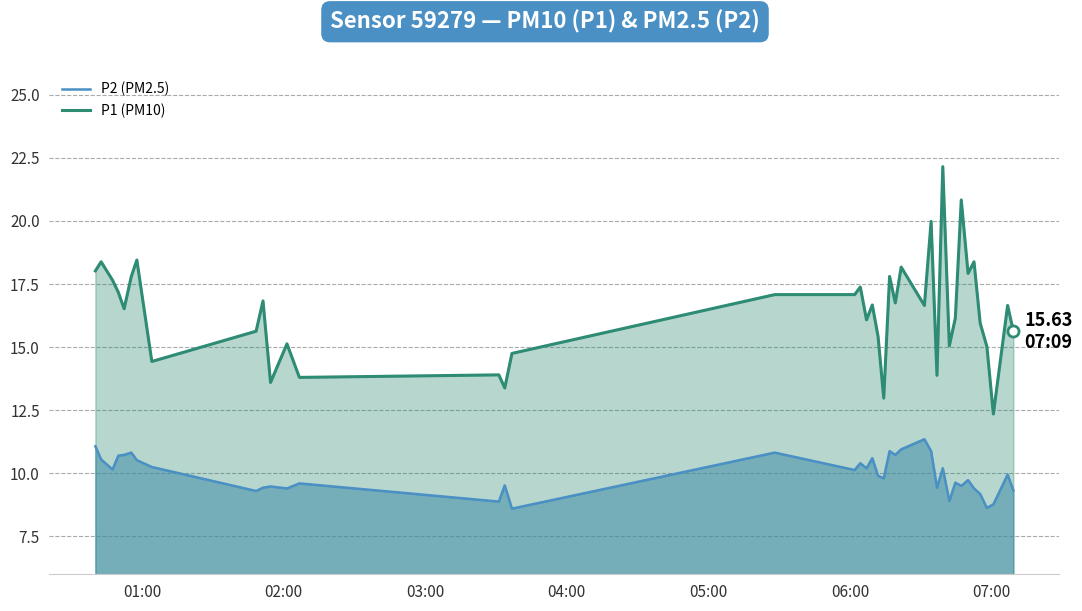

What is the highest value of the P2 (PM2.5) series?

11.3